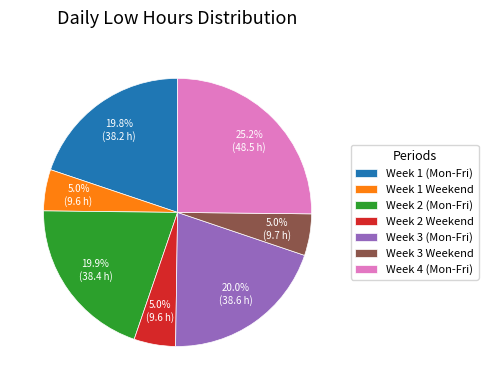

What percentage is NOT represented by Week 3 (Mon-Fri)?

80.0%